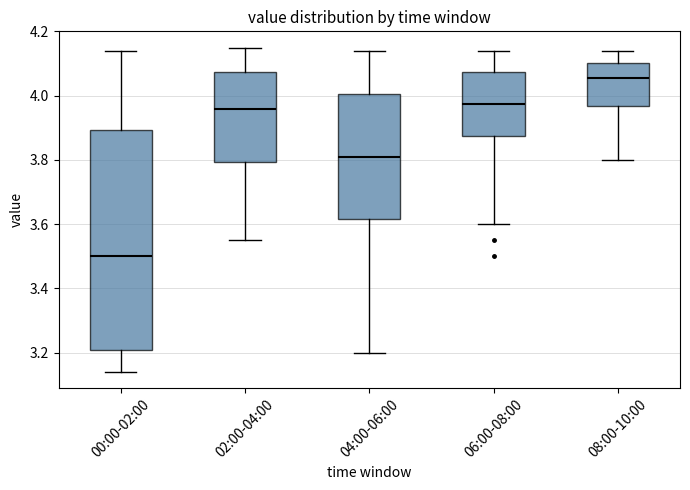

Reading left to right, transcribe this box plot: for each box, give where its median line is, the range the box spans, and where its two whiskers end, as read against the y-axis. The values are not printed on the chart, so give them approximately, as read against the axis.

00:00-02:00: median 3.50, box 3.20 to 3.90, whiskers 3.14 to 4.14
02:00-04:00: median 3.96, box 3.80 to 4.08, whiskers 3.56 to 4.16
04:00-06:00: median 3.82, box 3.62 to 4.00, whiskers 3.20 to 4.14
06:00-08:00: median 3.98, box 3.88 to 4.08, whiskers 3.60 to 4.14
08:00-10:00: median 4.06, box 3.96 to 4.10, whiskers 3.80 to 4.14